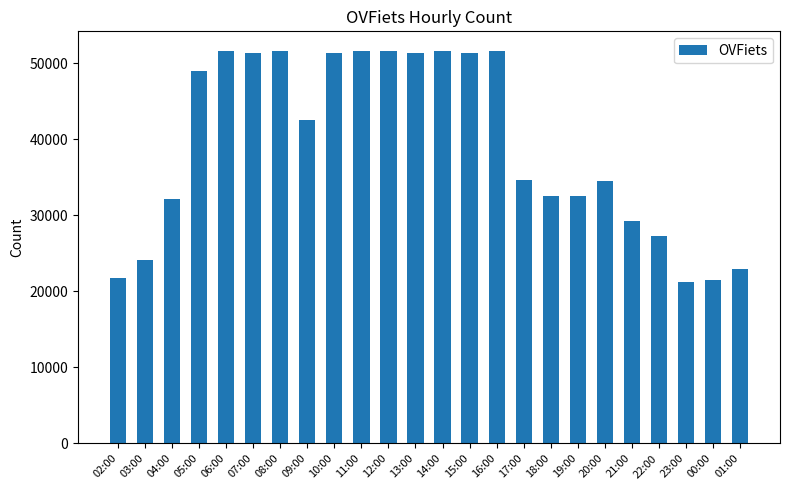

What is the maximum value shown in the chart?

51620